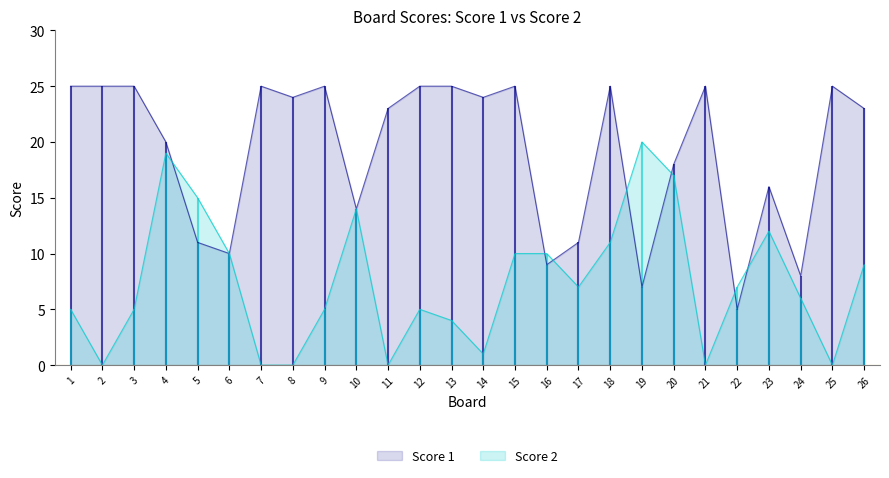

True or false: Score 1 and Score 2 intersect in this chart.

True